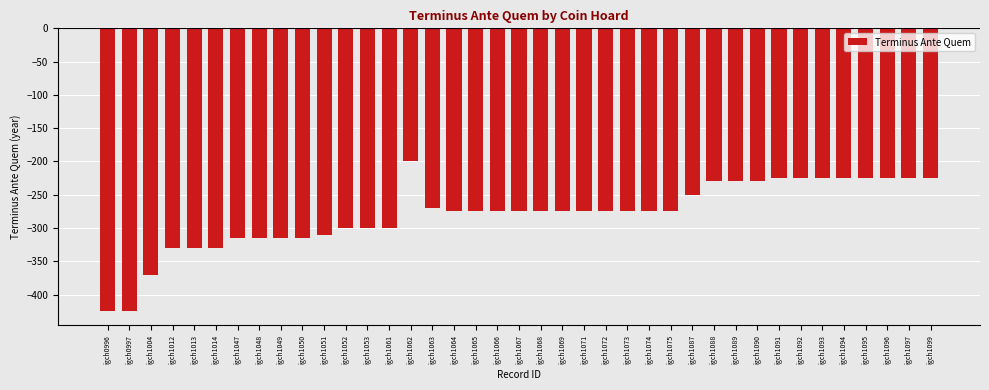

What is the difference between the maximum and minimum values?

225